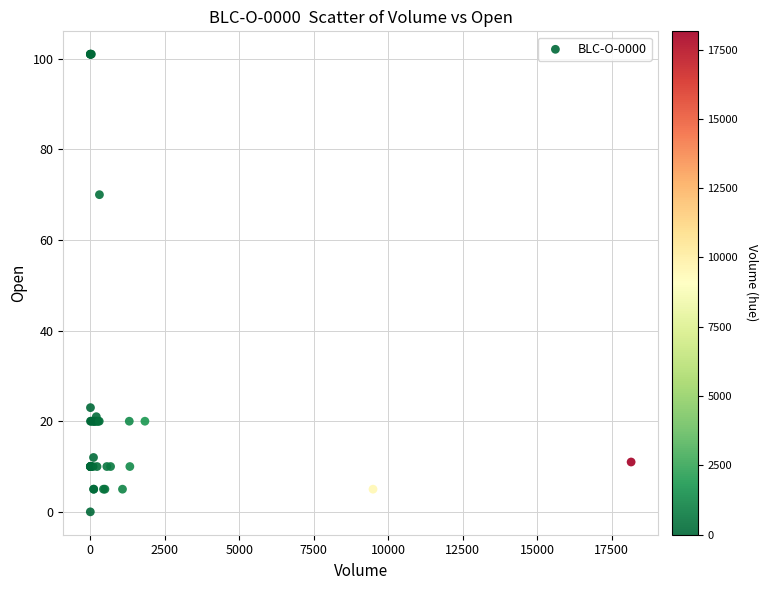

What Y value in the scatter plot is closest to 50?

70